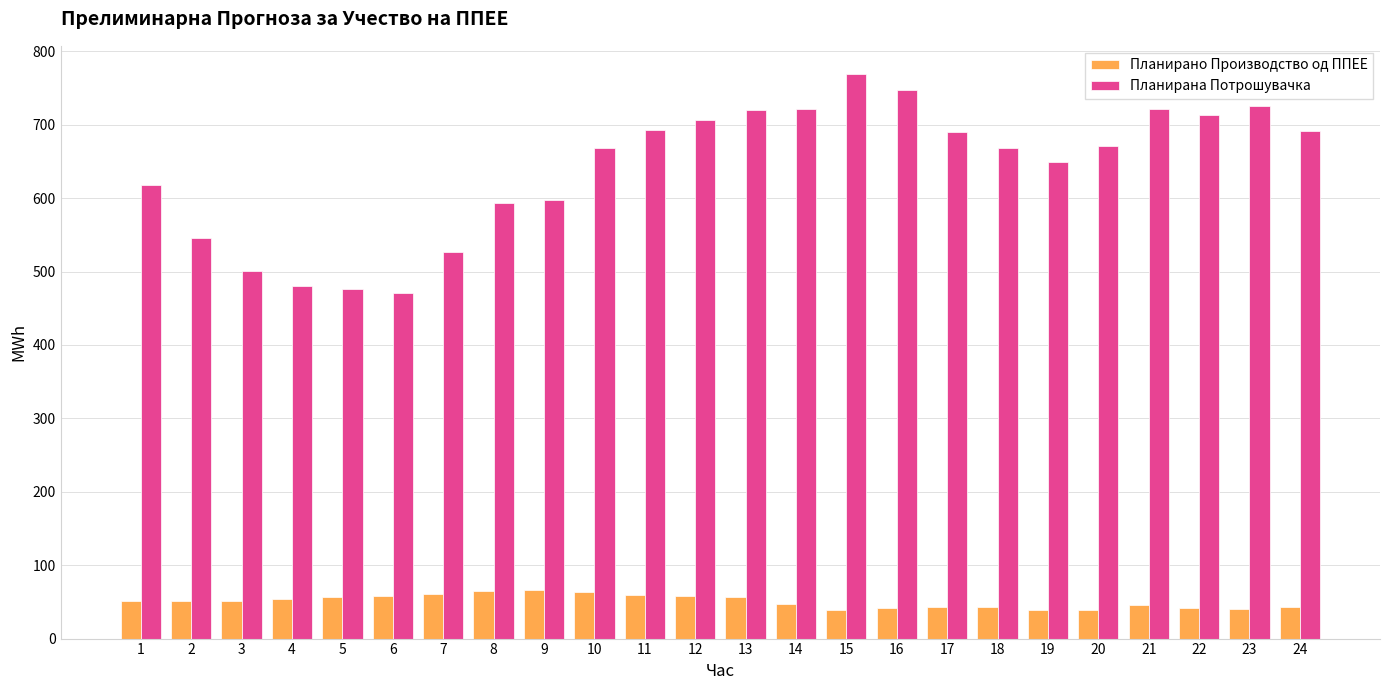

What is the average value of the Планирано Производство од ППЕЕ series?

50.5